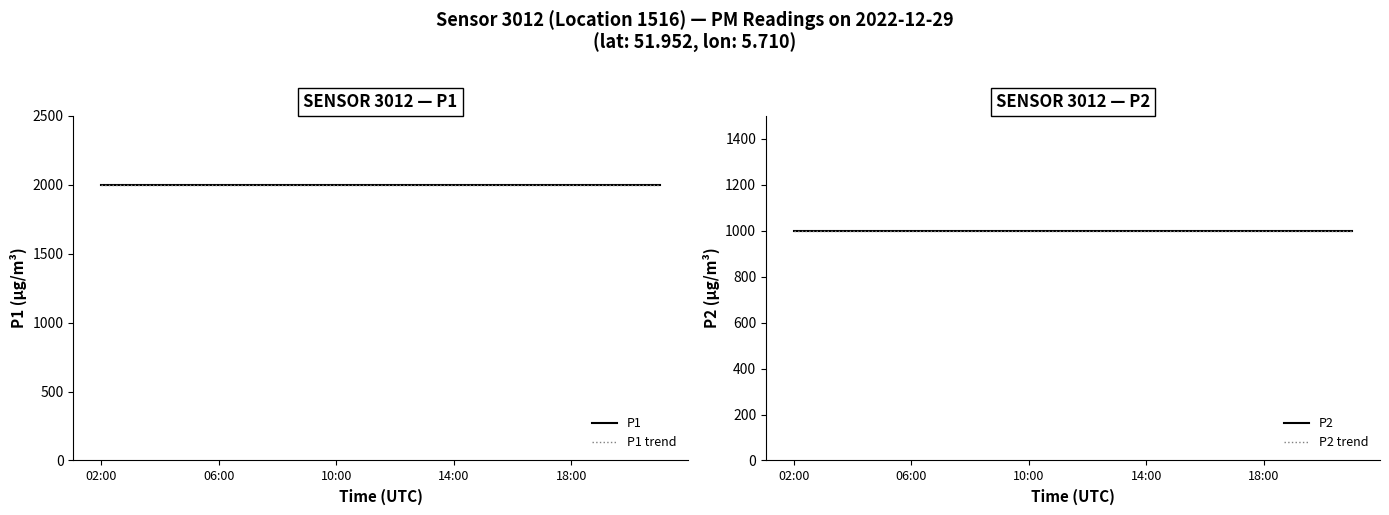

At which category does the chart reach its peak across all series?

11